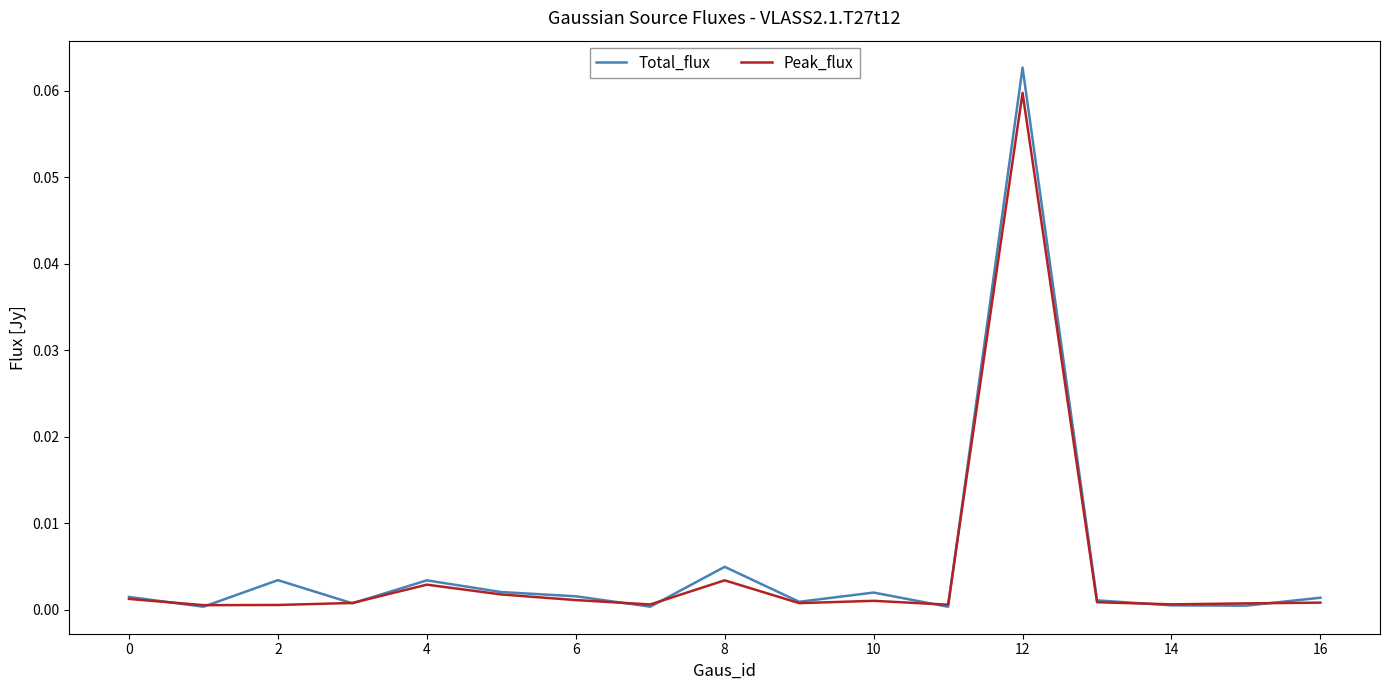

In Total_flux, how many points are lower than both neighbors (excluding endpoints)?

6